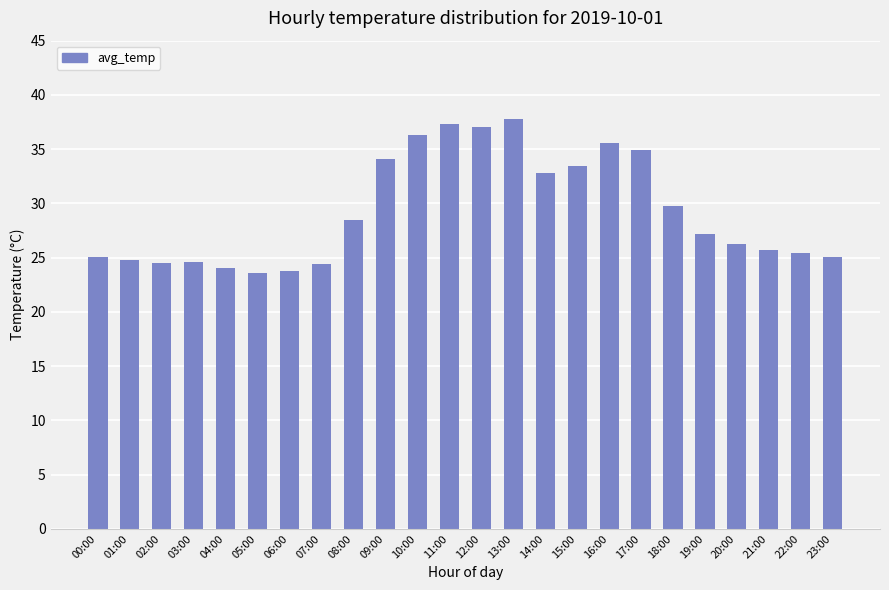

At which label does the data first exceed 27?

08:00